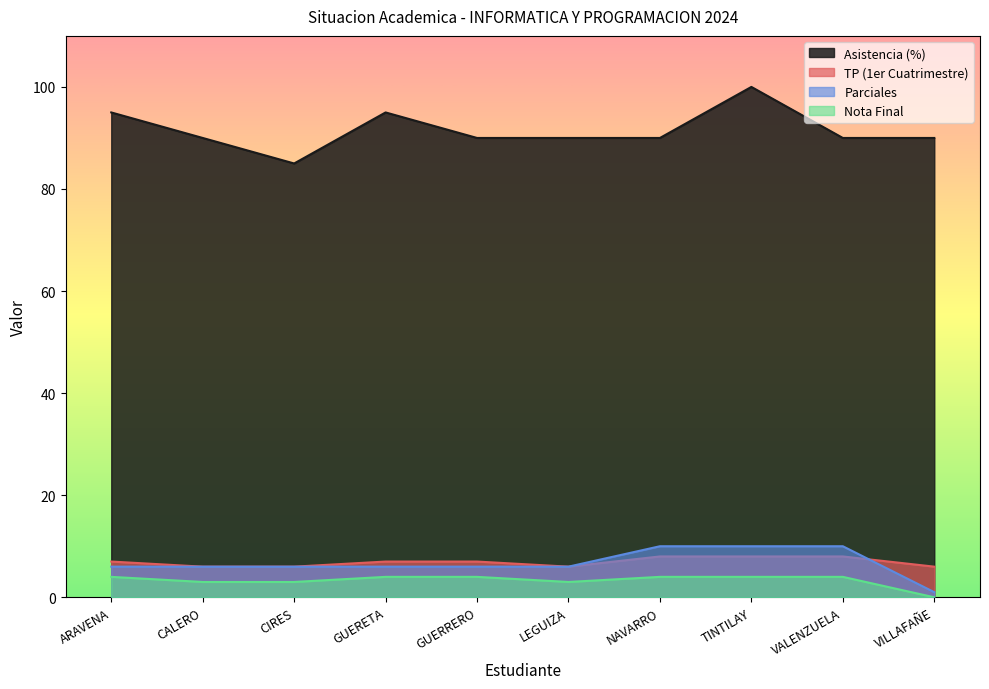

Rank the categories by TP (1er Cuatrimestre) value from lowest to highest.

CALERO, CIRES, LEGUIZA, VILLAFAÑE, ARAVENA, GUERETA, GUERRERO, NAVARRO, TINTILAY, VALENZUELA